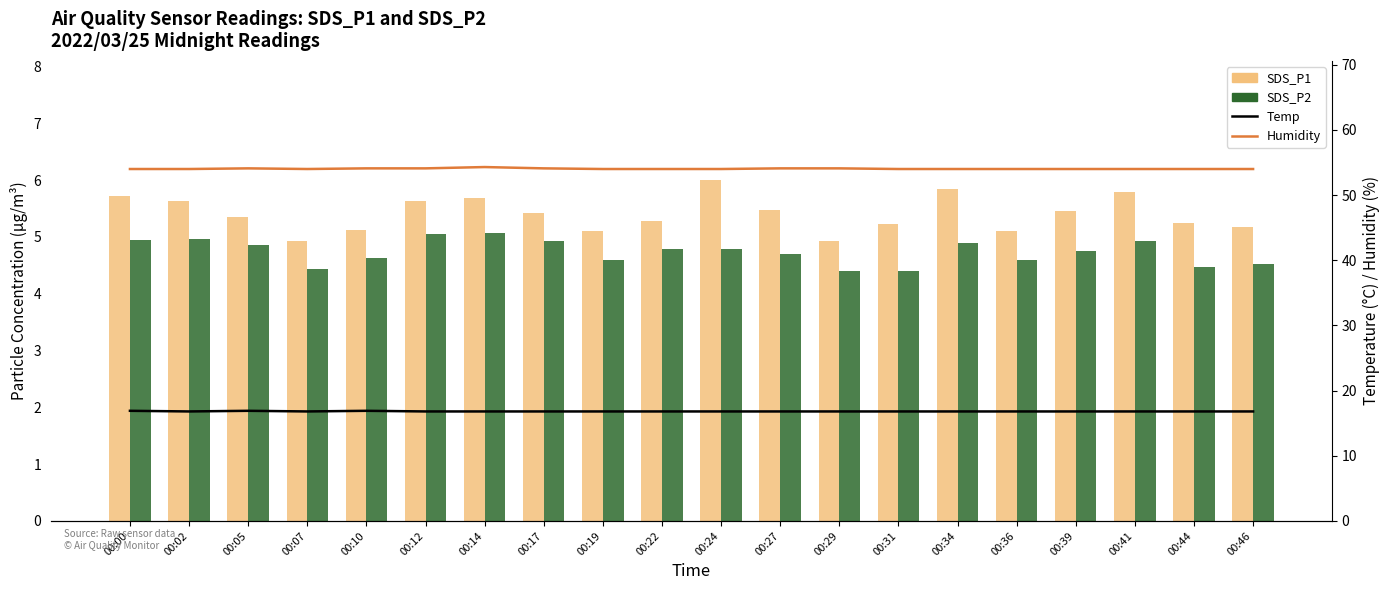

The value of SDS_P2 at 00:41 is 2.3. True or false?

False